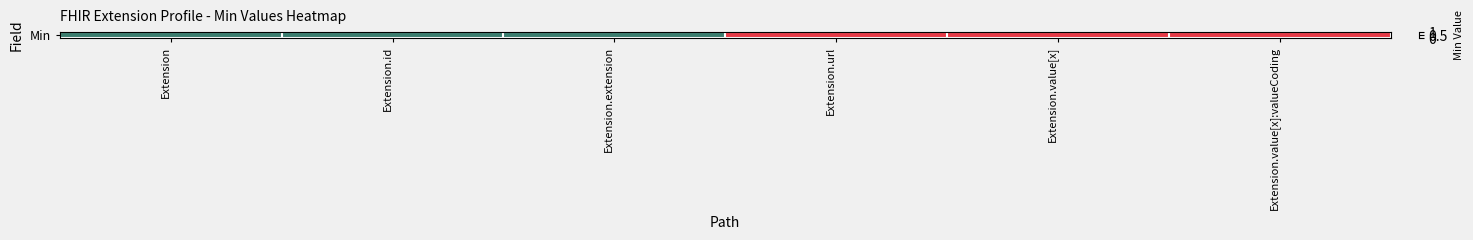

Rank the categories by value from highest to lowest.

Extension.url, Extension.value[x], Extension.value[x]:valueCoding, Extension, Extension.id, Extension.extension